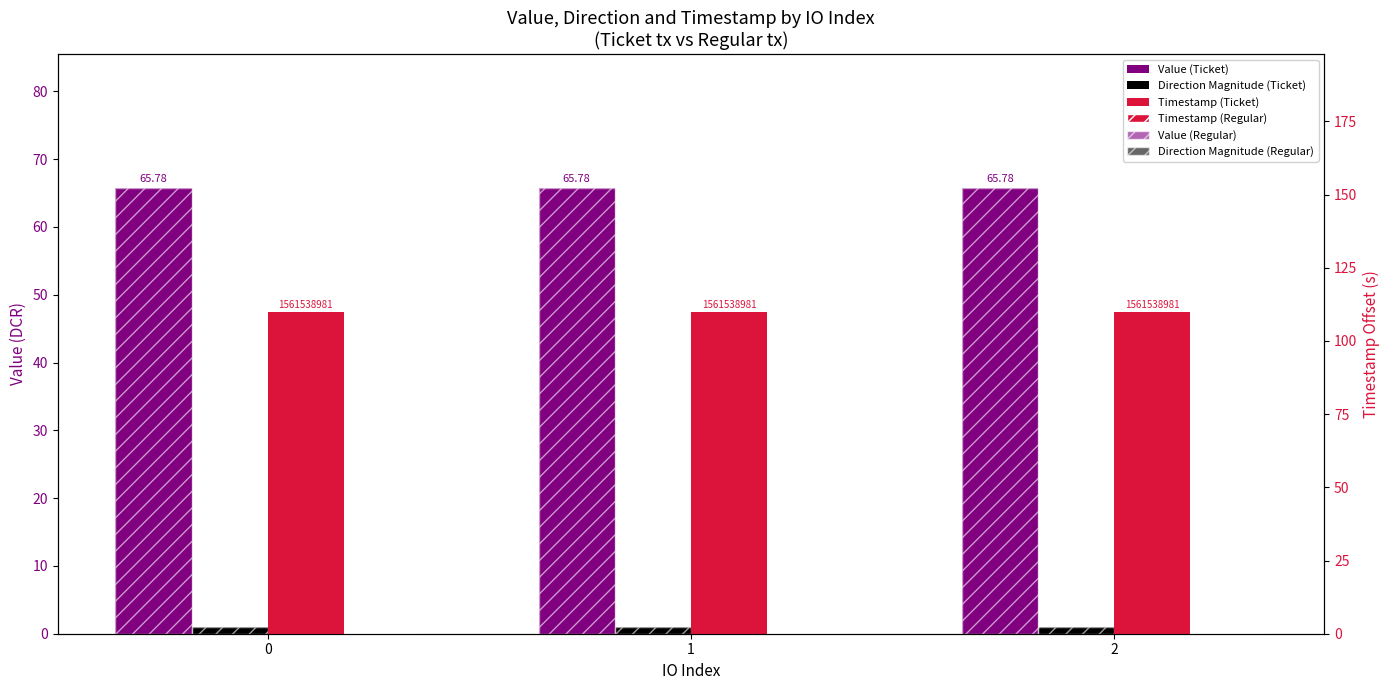

The value of Value (Ticket) at 2 is 65.8. True or false?

True